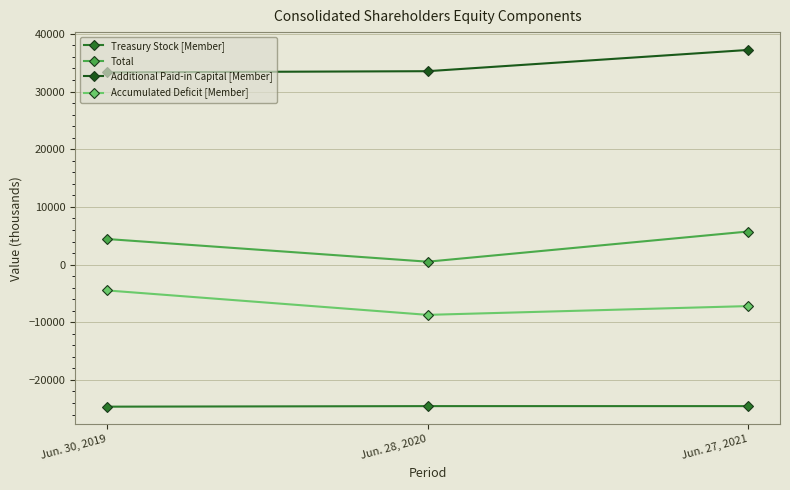

Does the chart display data point markers on the line(s)?

Yes